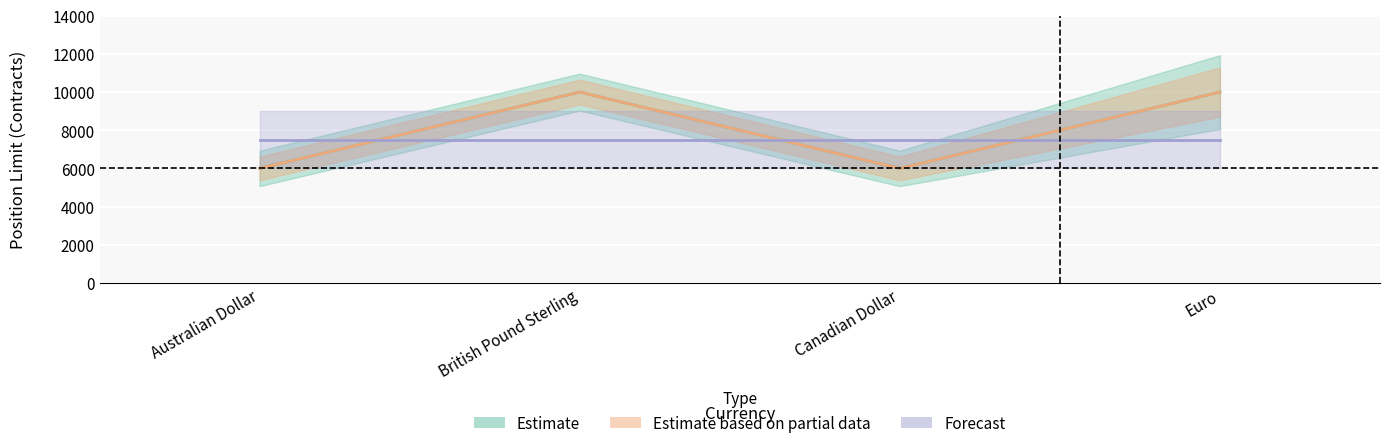

What is the greatest value displayed?

10000